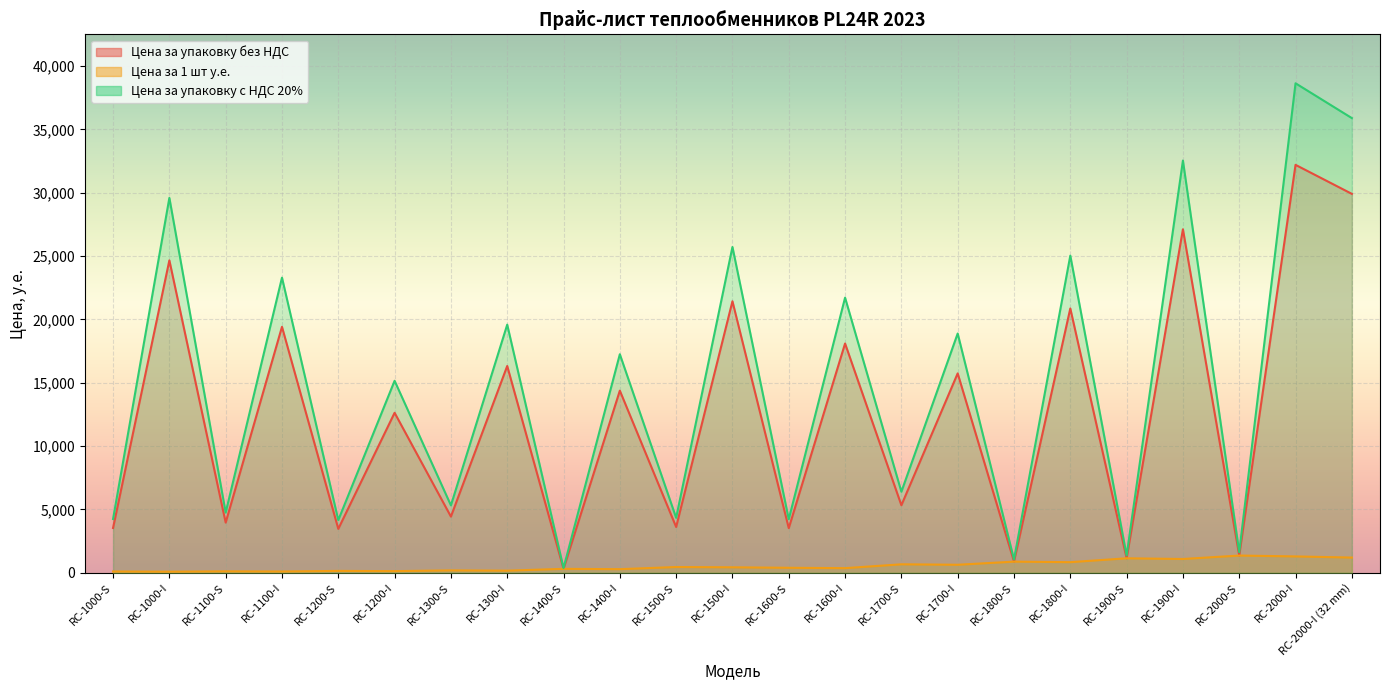

True or false: Цена за 1 шт у.е. and Цена за упаковку с НДС 20% cross at least once.

False